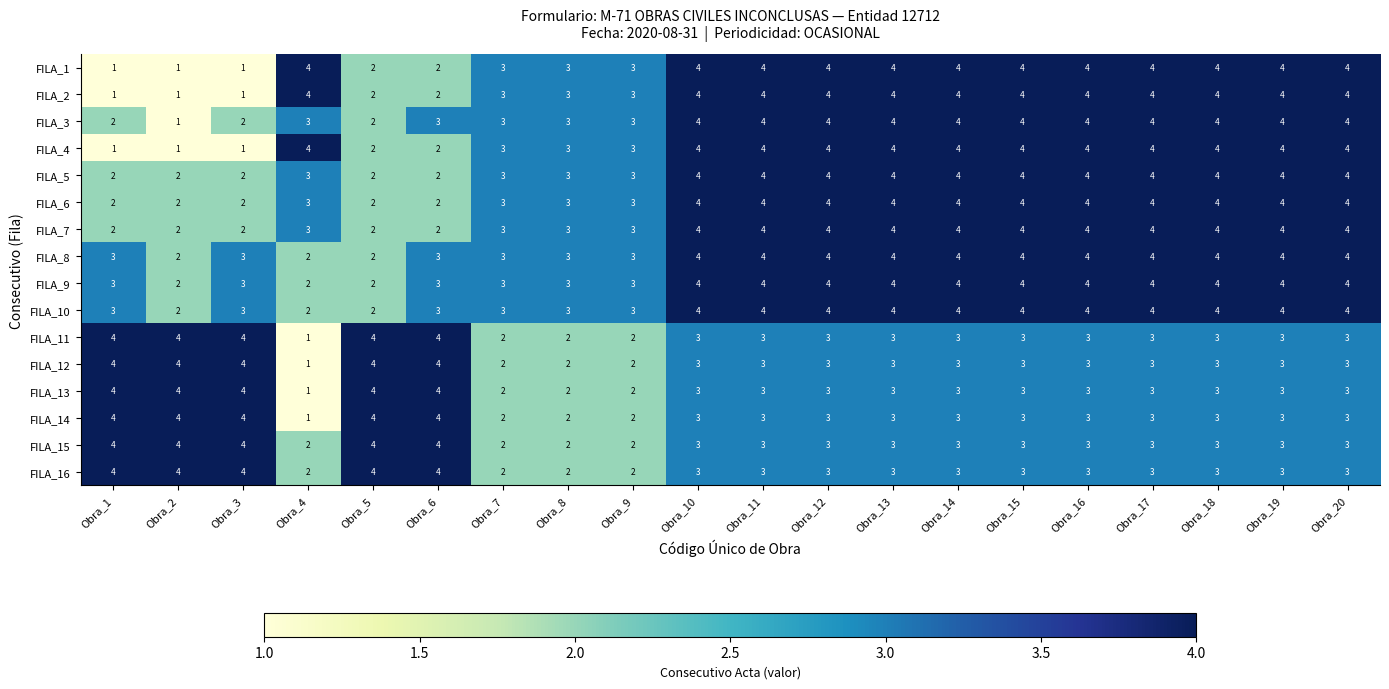

The FILA_11 series shows 4 at Obra_8. True or false?

False